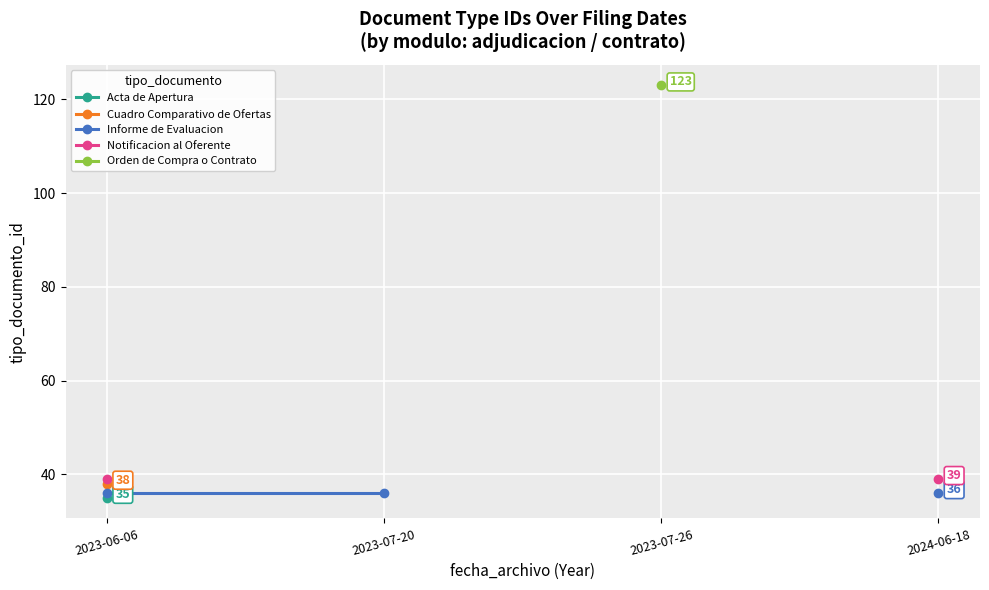

What are all the series names shown in the legend?

Acta de Apertura, Cuadro Comparativo de Ofertas, Informe de Evaluacion, Notificacion al Oferente, Orden de Compra o Contrato